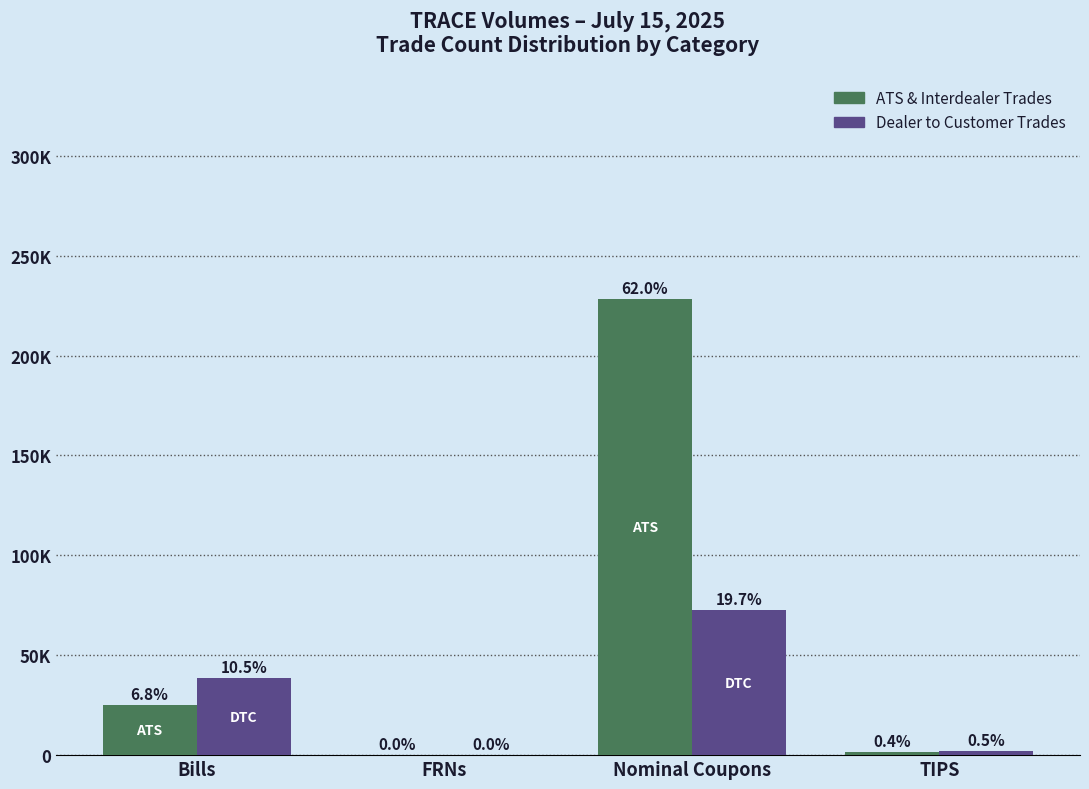

Are the bars horizontal?

No